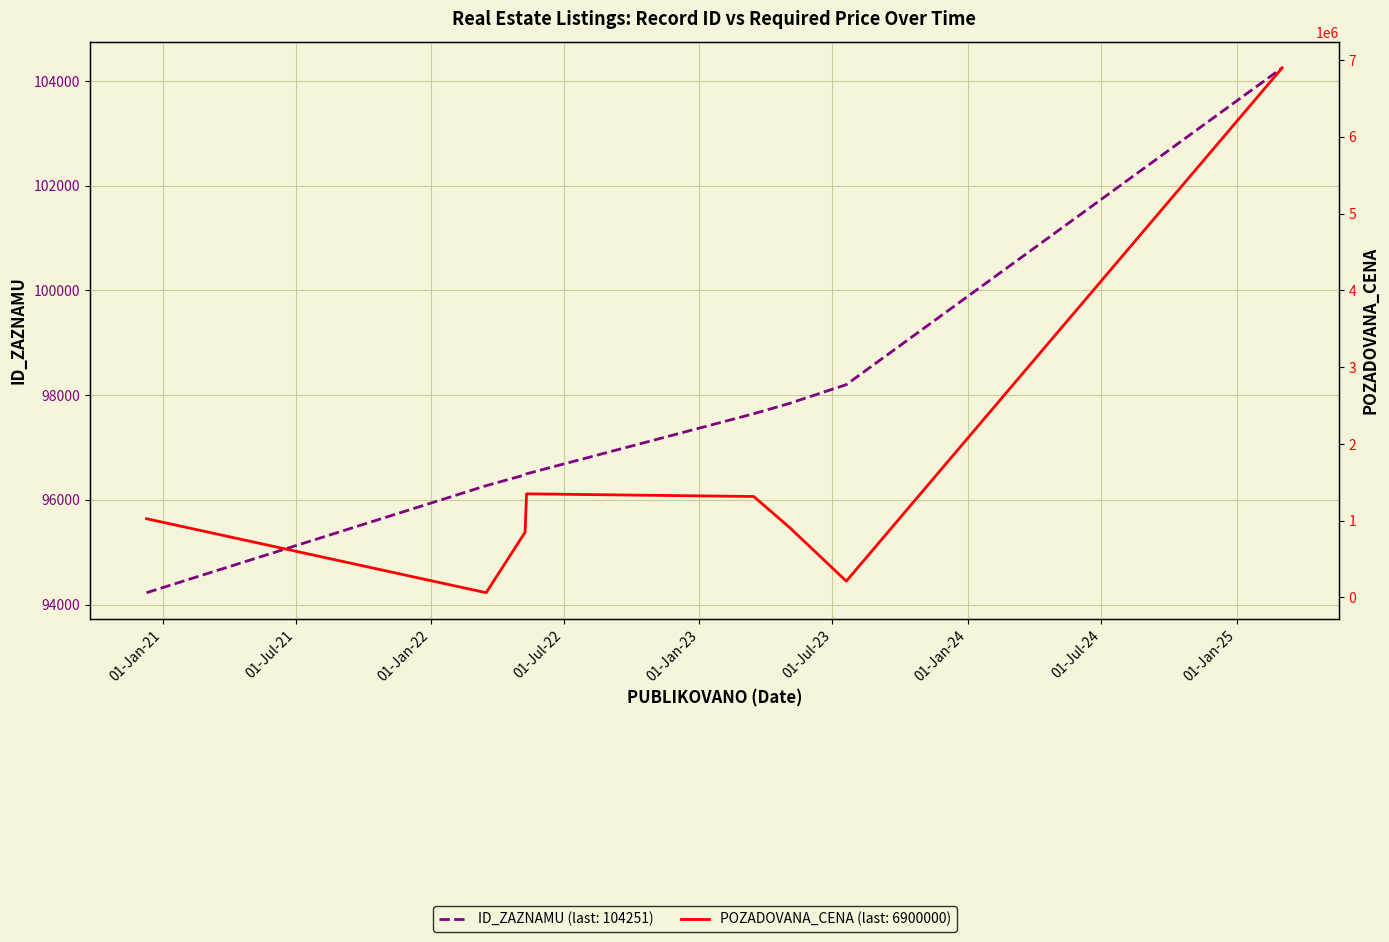

Is the value of ID_ZAZNAMU at 2022-03-17 greater than the value of POZADOVANA_CENA at 2023-07-20?

No